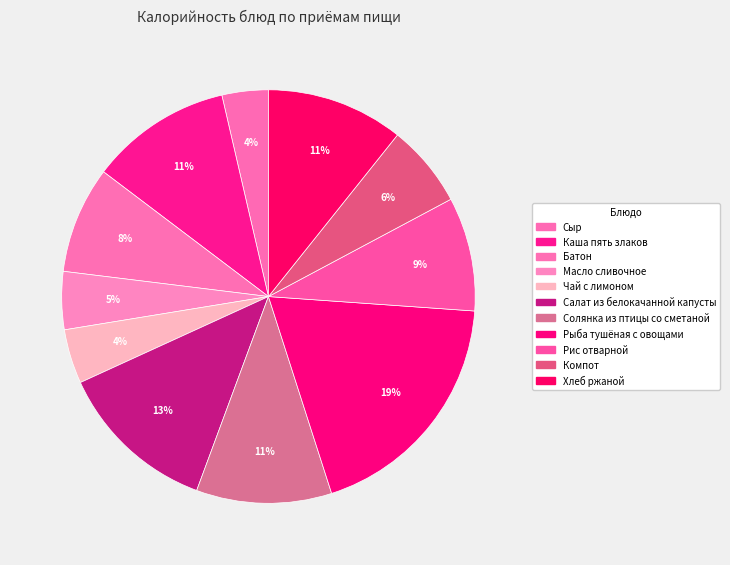

What is the smallest slice in the pie chart?

Сыр